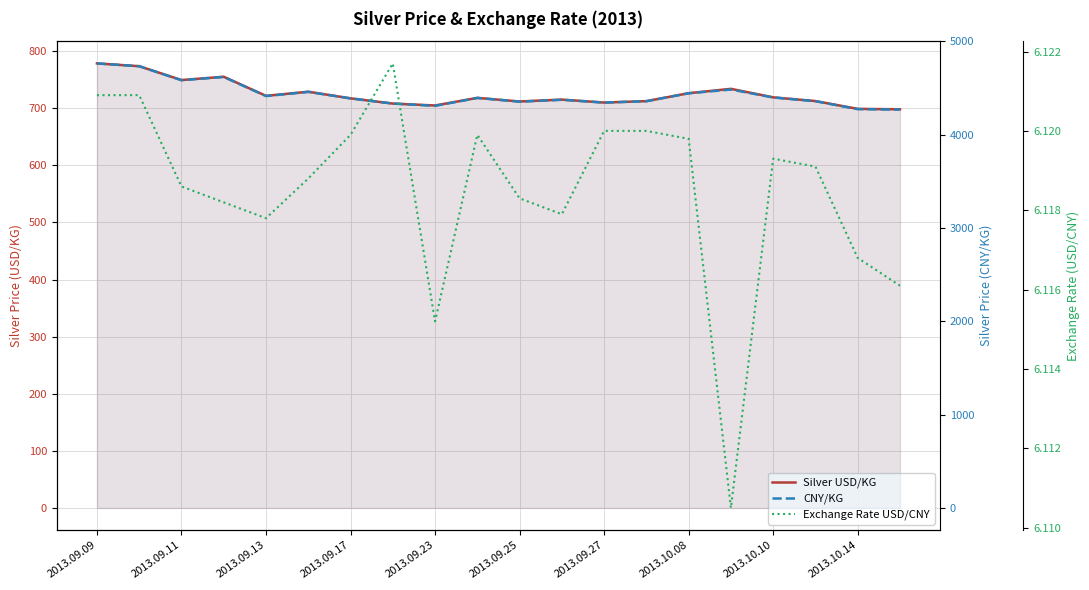

List the series in order of their peak value, highest first.

CNY/KG, Silver USD/KG, Exchange Rate USD/CNY